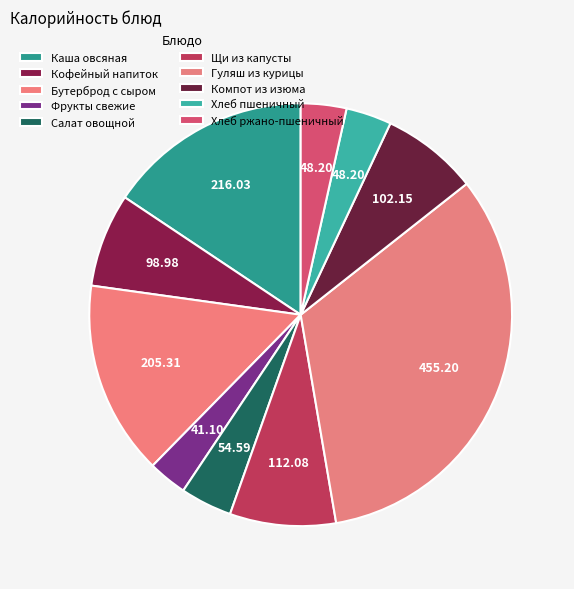

How many segments does this pie chart have?

10